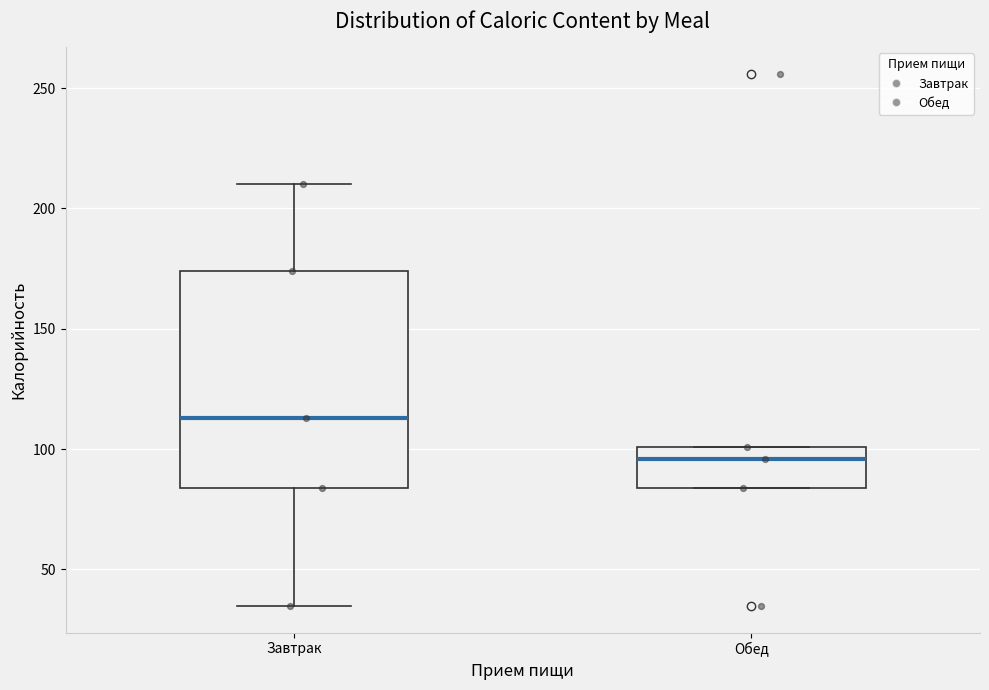

Reading left to right, read every box against the y-axis: the position of its median line, the range the box covers, and the ends of its whiskers. The values are not printed on the chart, so give them approximately, as read against the axis.

Завтрак: median 115, box 85 to 175, whiskers 35 to 210
Обед: median 95, box 85 to 100, whiskers 85 to 100